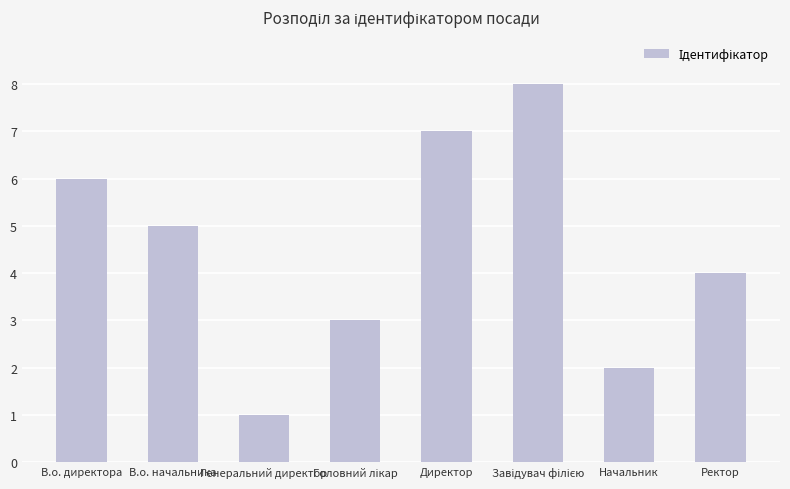

How many bars are there in total?

8